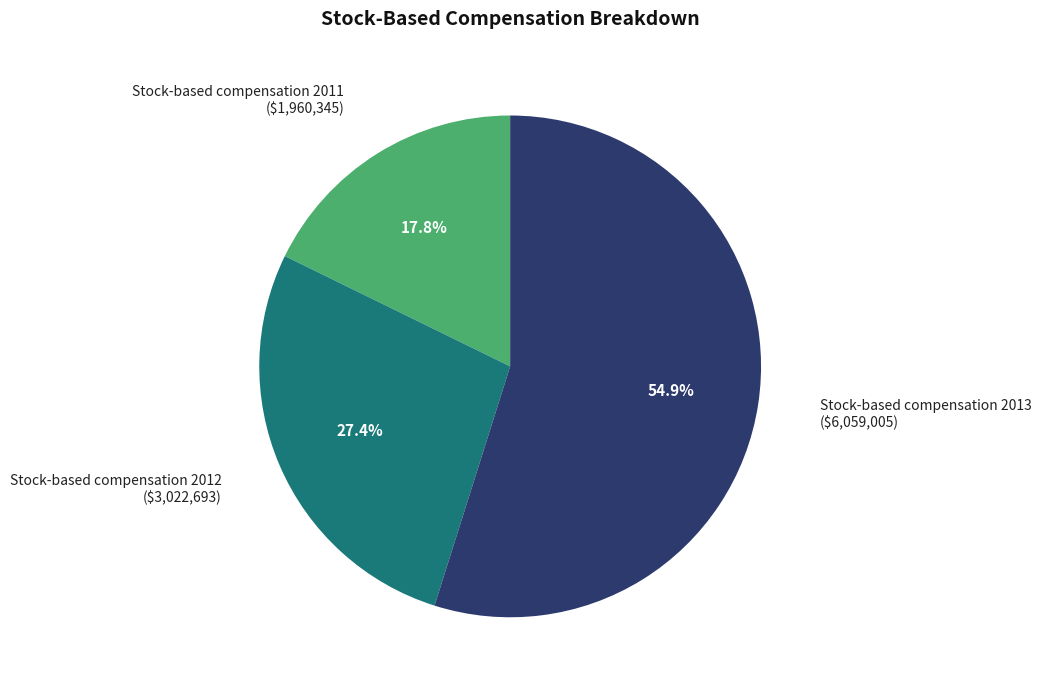

Rank the categories by value from lowest to highest.

Stock-based compensation 2011, Stock-based compensation 2012, Stock-based compensation 2013